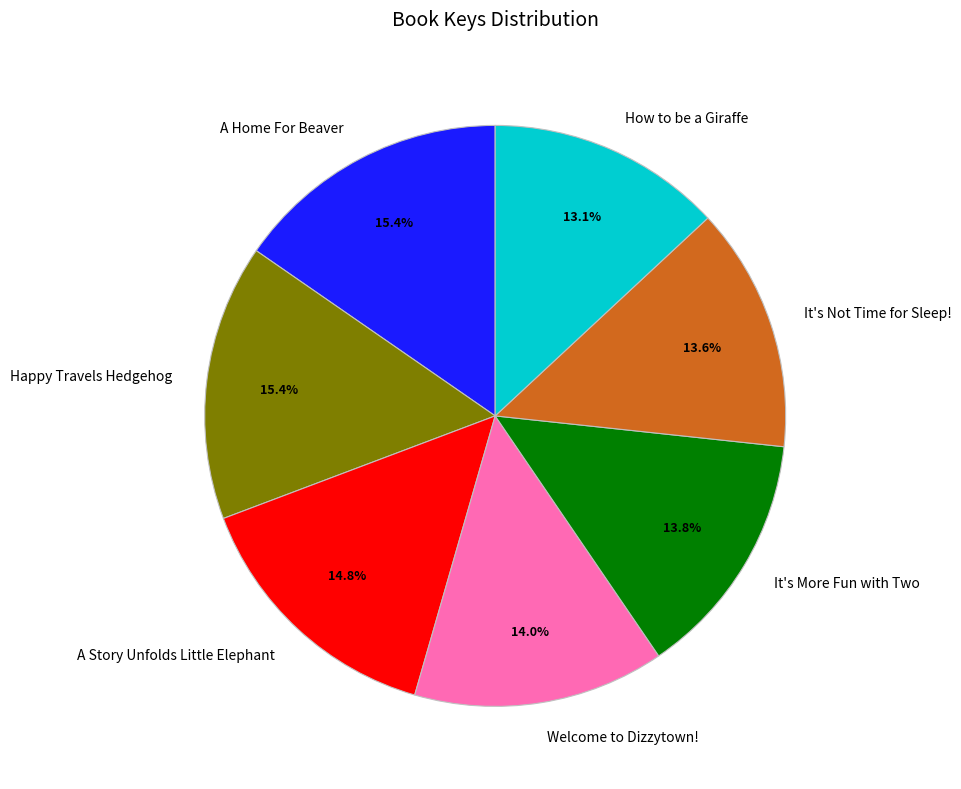

Is there a majority slice in this chart?

No